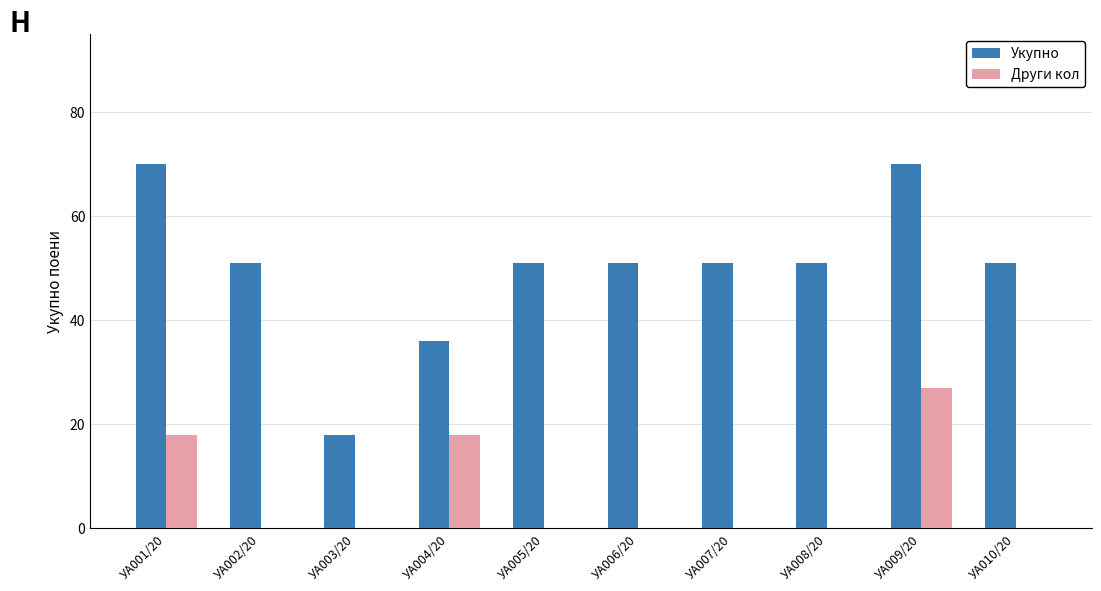

At which label does Други кол reach its peak?

УА009/20